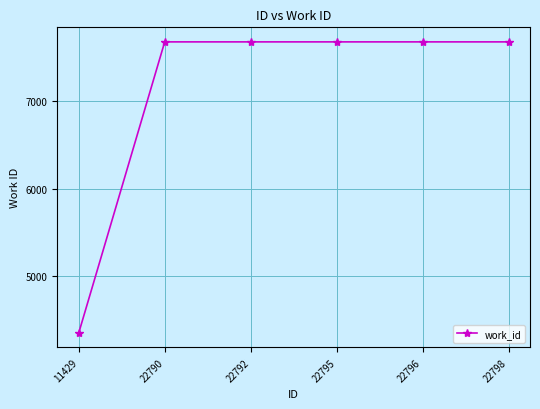

Reading left to right, transcribe all the data shown in this chart.

4353	7682	7682	7682	7682	7682